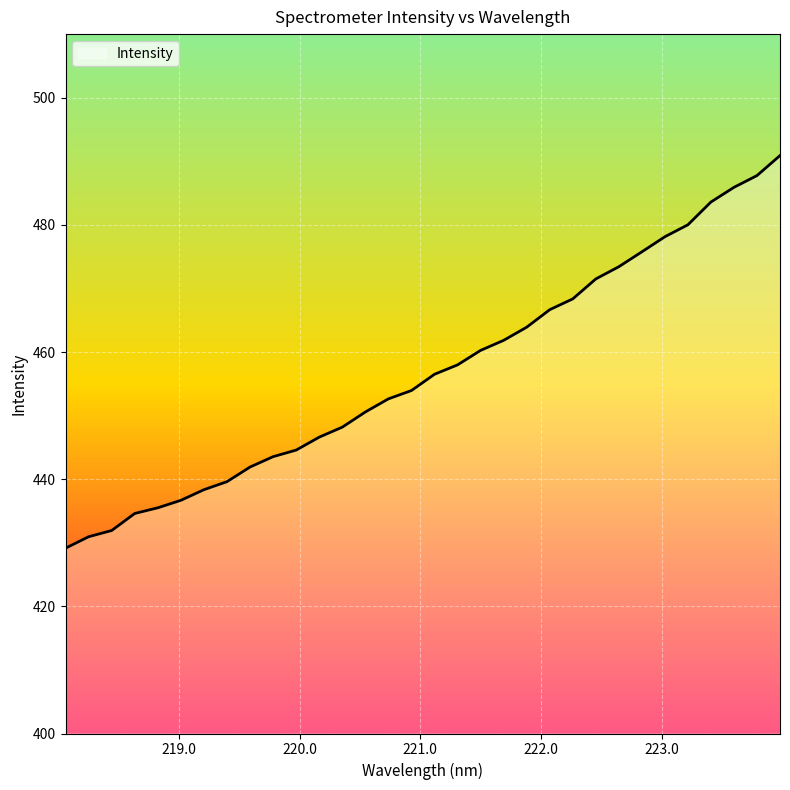

What is the difference between the maximum and minimum values?

61.8